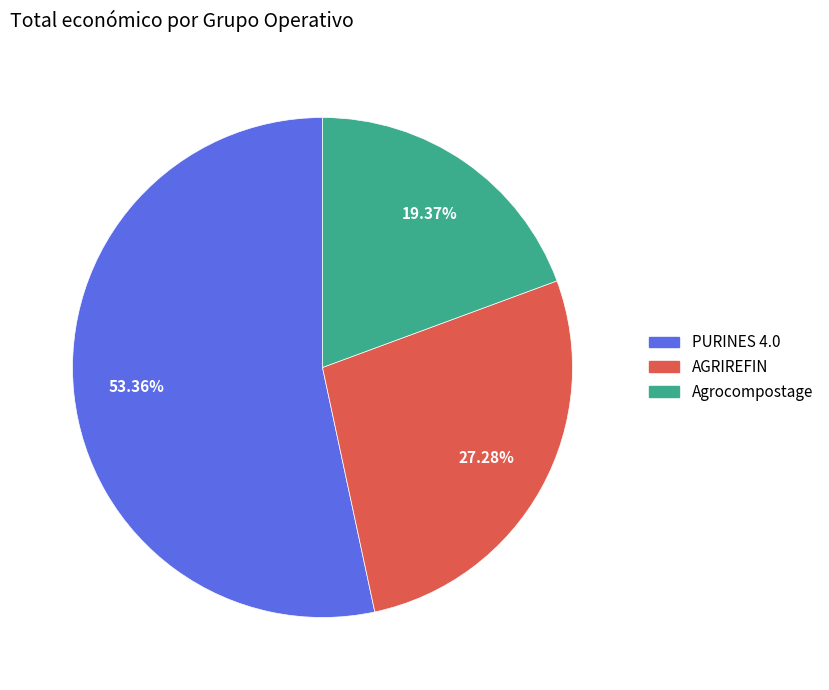

True or false: PURINES 4.0 accounts for 63% of the total.

False